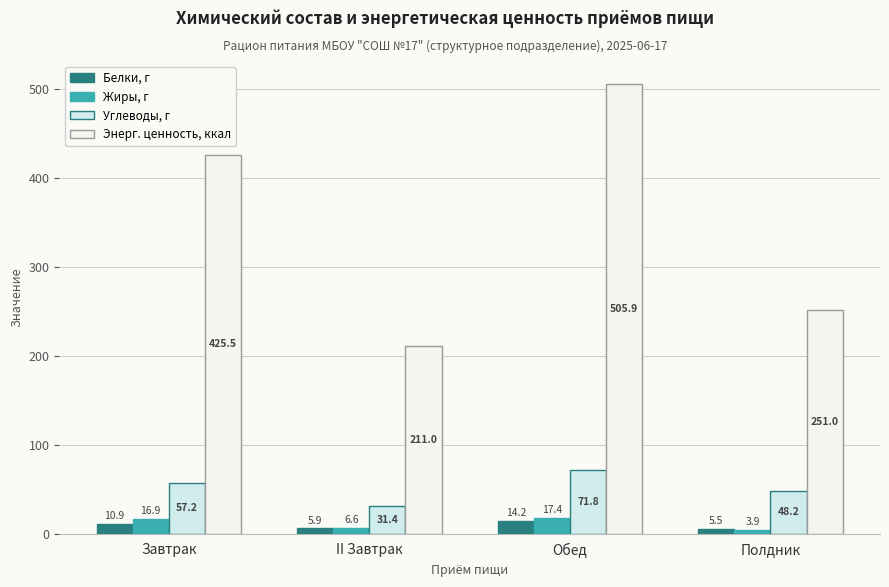

Rank the series at Завтрак from lowest to highest value.

Белки, г, Жиры, г, Углеводы, г, Энерг. ценность, ккал